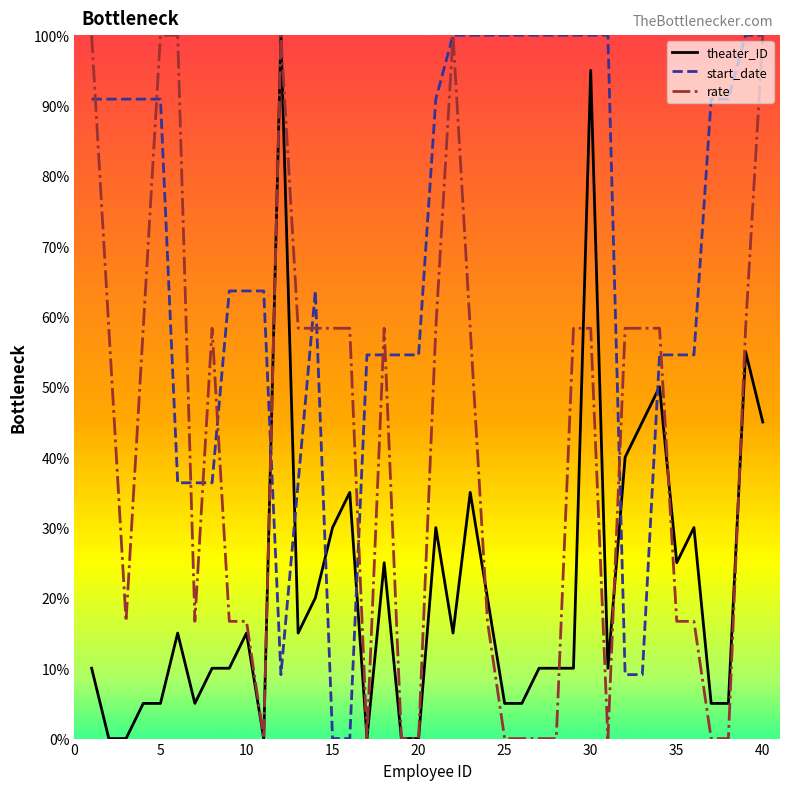

What is the maximum value for theater_ID?

100.0